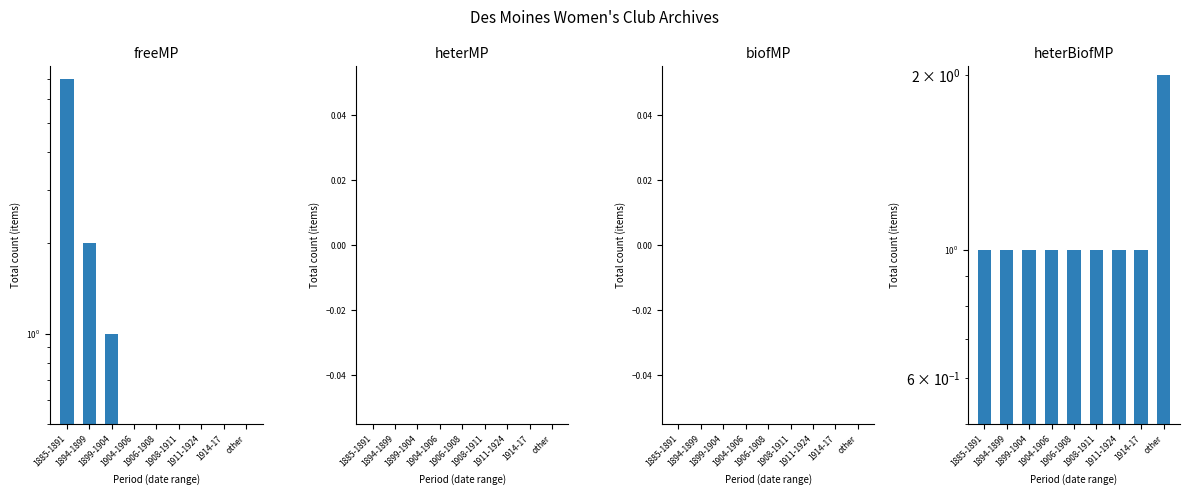

What position from the right is other?

1